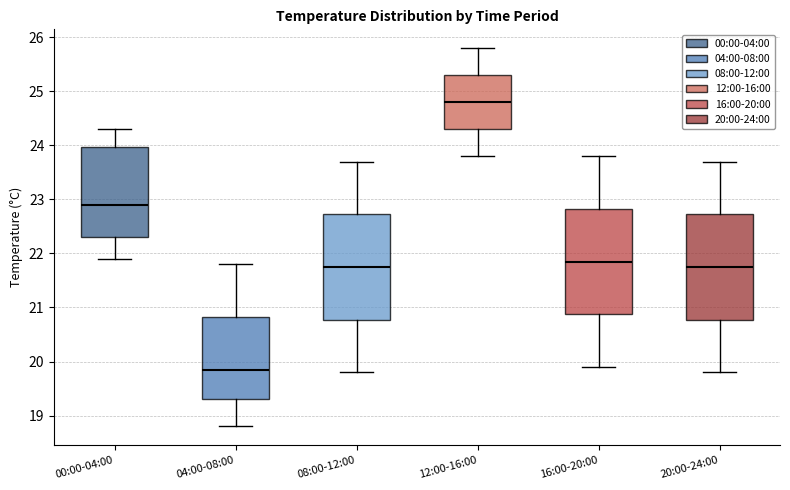

Reading left to right, read every box against the y-axis: the position of its median line, the range the box covers, and the ends of its whiskers. The values are not printed on the chart, so give them approximately, as read against the axis.

00:00-04:00: median 22.9, box 22.3 to 24.0, whiskers 21.9 to 24.3
04:00-08:00: median 19.9, box 19.3 to 20.8, whiskers 18.8 to 21.8
08:00-12:00: median 21.8, box 20.8 to 22.7, whiskers 19.8 to 23.7
12:00-16:00: median 24.8, box 24.3 to 25.3, whiskers 23.8 to 25.8
16:00-20:00: median 21.9, box 20.9 to 22.8, whiskers 19.9 to 23.8
20:00-24:00: median 21.8, box 20.8 to 22.7, whiskers 19.8 to 23.7